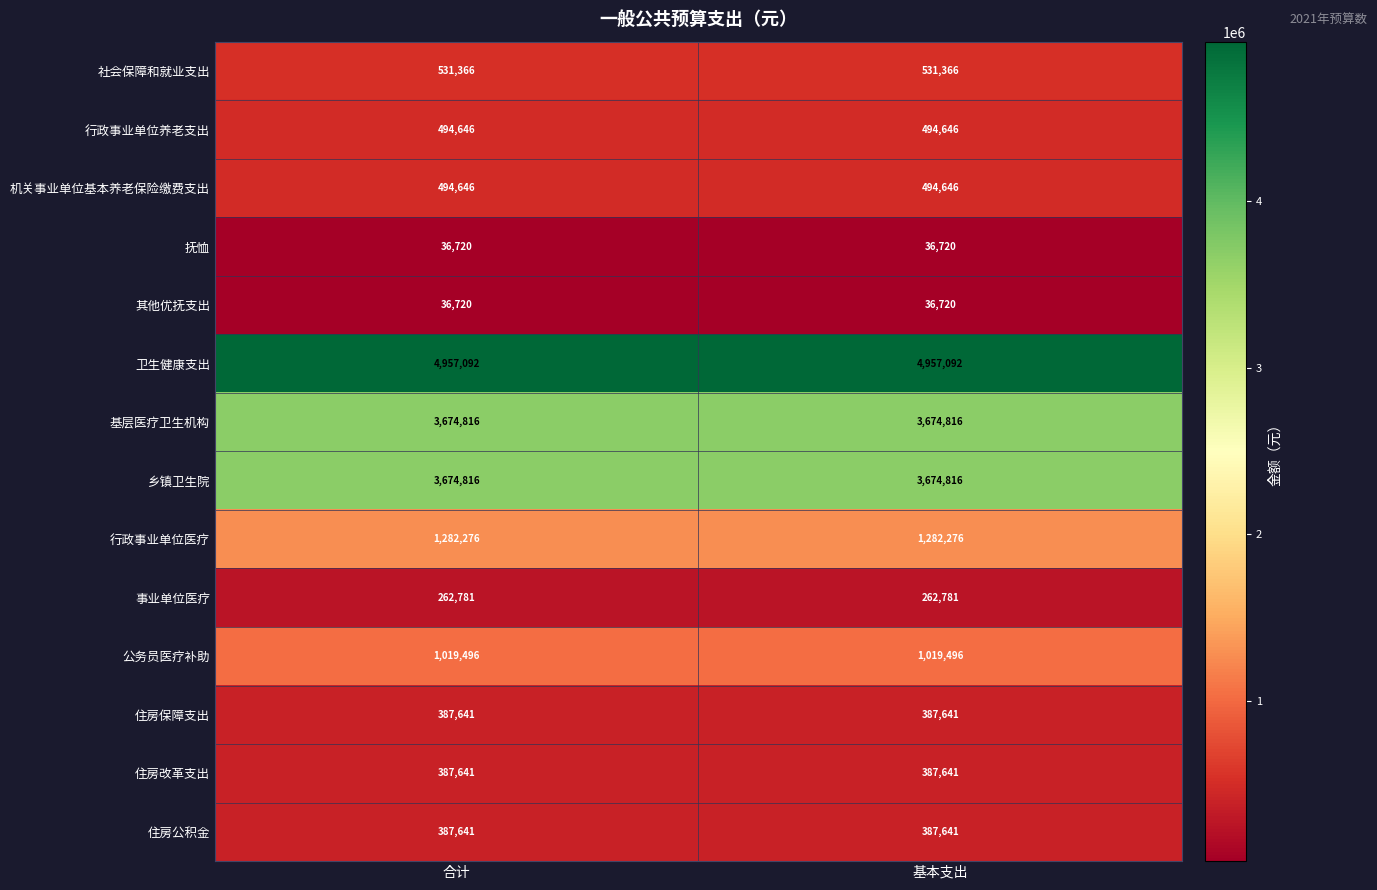

Reading left to right, what are all the values shown in this chart?

社会保障和就业支出: 合计=531366	基本支出=531366
行政事业单位养老支出: 合计=494646	基本支出=494646
机关事业单位基本养老保险缴费支出: 合计=494646	基本支出=494646
抚恤: 合计=36720	基本支出=36720
其他优抚支出: 合计=36720	基本支出=36720
卫生健康支出: 合计=4957092	基本支出=4957092
基层医疗卫生机构: 合计=3674816	基本支出=3674816
乡镇卫生院: 合计=3674816	基本支出=3674816
行政事业单位医疗: 合计=1282276	基本支出=1282276
事业单位医疗: 合计=262781	基本支出=262781
公务员医疗补助: 合计=1019496	基本支出=1019496
住房保障支出: 合计=387641	基本支出=387641
住房改革支出: 合计=387641	基本支出=387641
住房公积金: 合计=387641	基本支出=387641